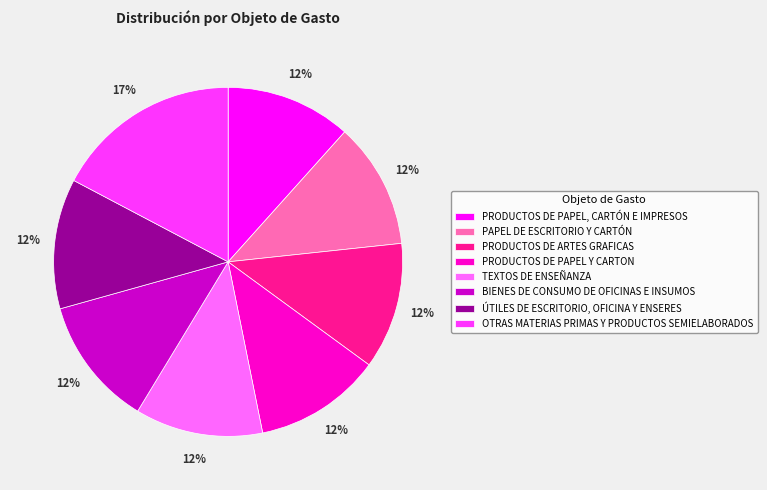

What percentage is the OTRAS MATERIAS PRIMAS Y PRODUCTOS SEMIELABORADOS slice, to the nearest percent?

17%